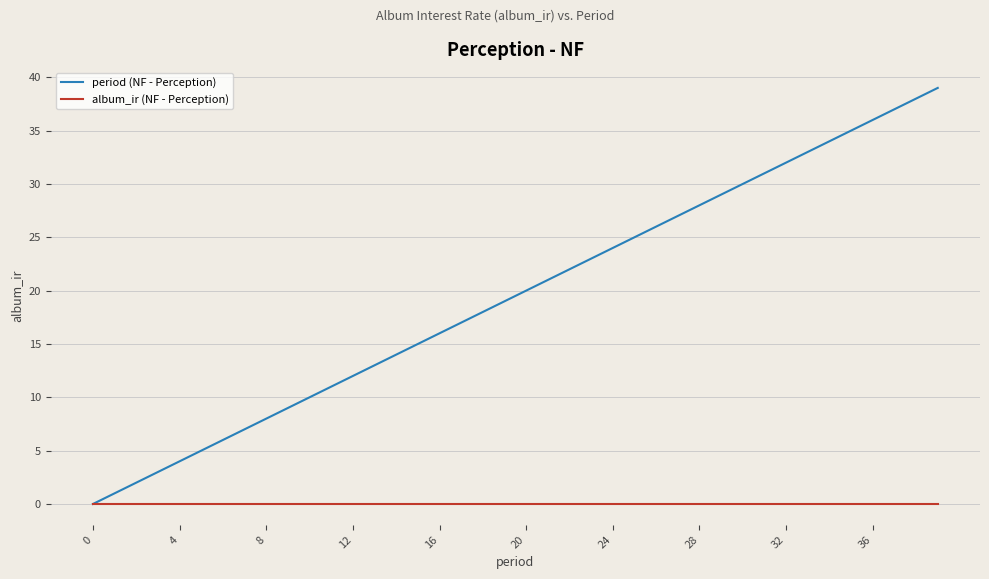

Which series has the largest total across all categories?

period (NF - Perception)